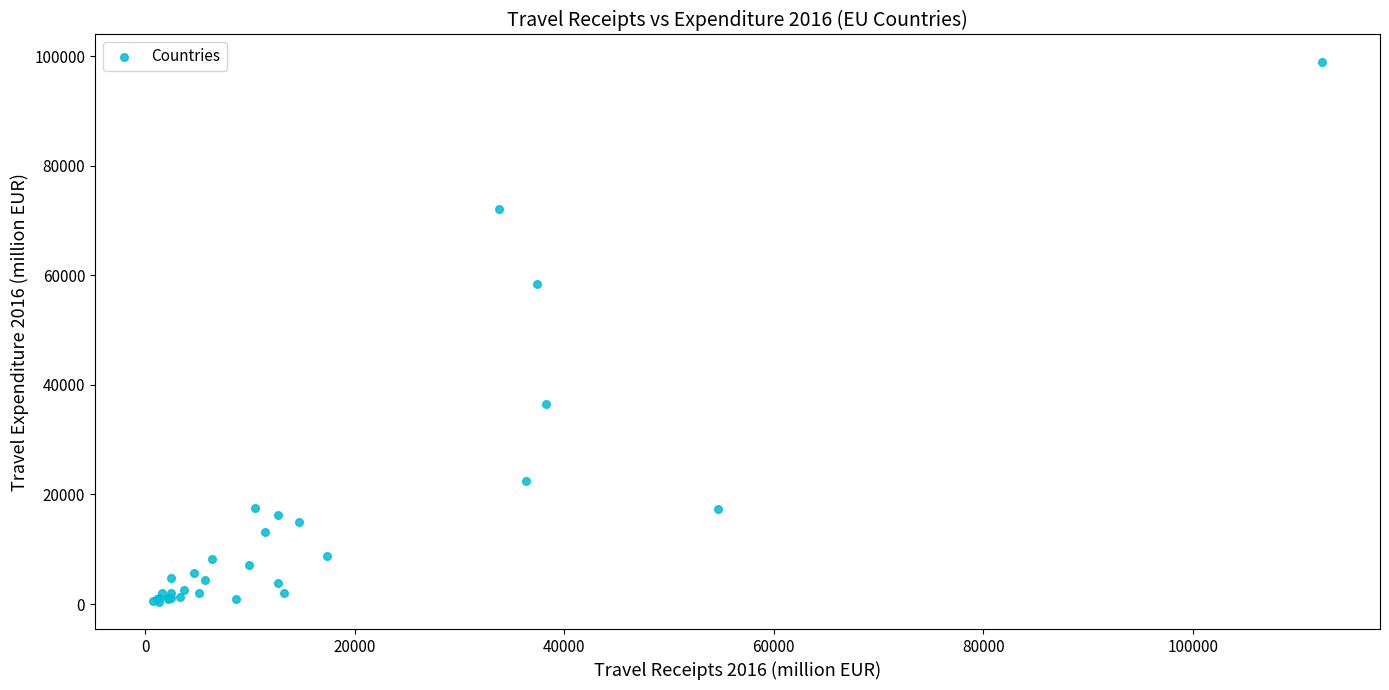

What Y value in the scatter plot is closest to 49711?

58395.7